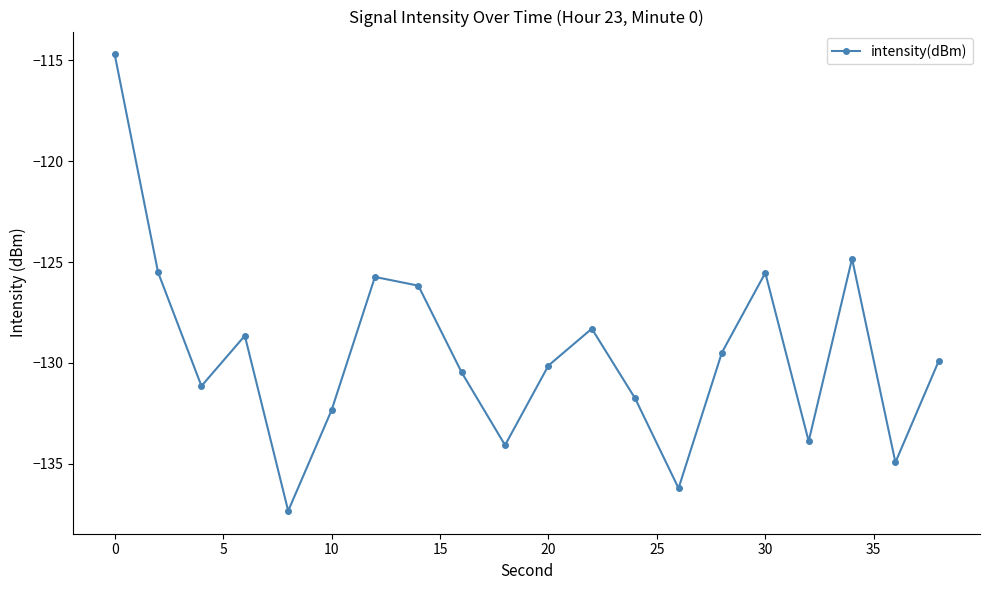

What is the difference between the second highest and second lowest values?

11.4